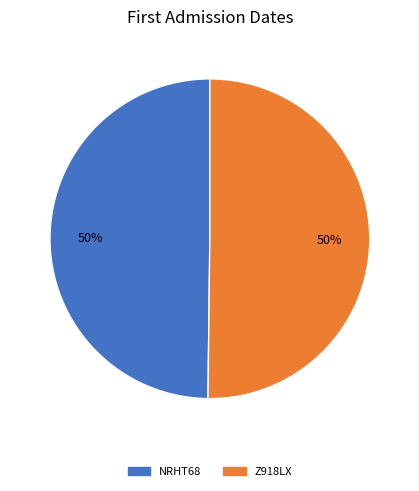

Is the sum of NRHT68 and Z918LX greater than half?

Yes